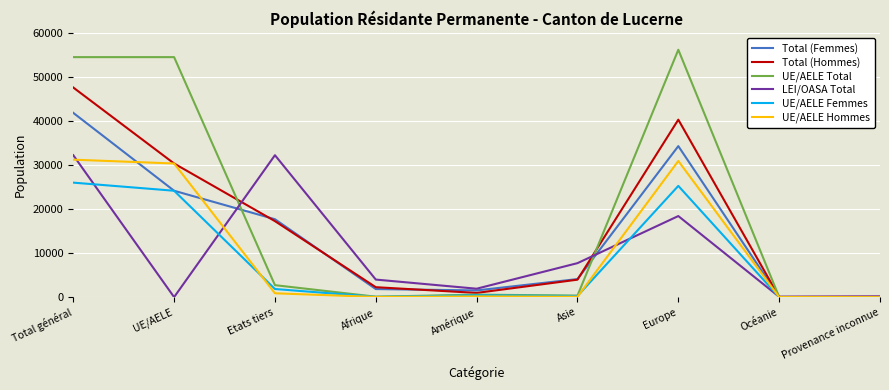

True or false: Total (Hommes) has a value of 11540 at Etats tiers.

False